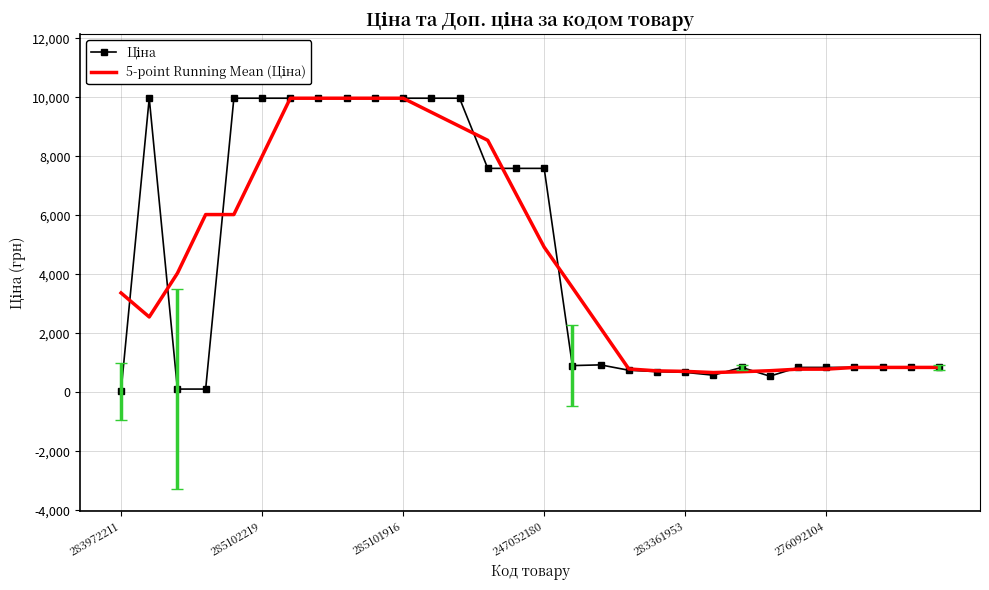

At how many categories does at least one series exceed 7126?

13